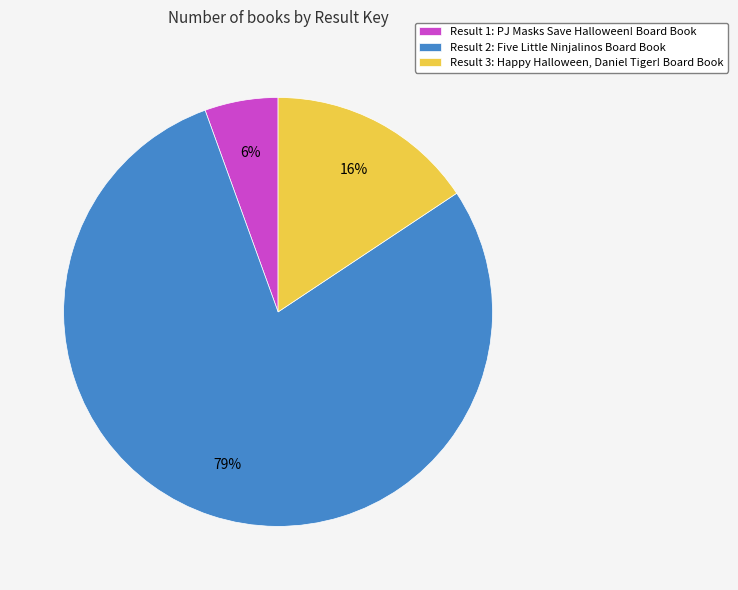

Which slice represents more than half of the pie?

Result 2: Five Little Ninjalinos Board Book